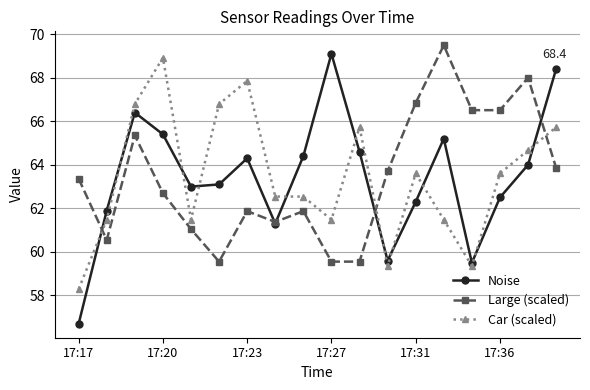

How many times do Car (scaled) and Large (scaled) cross each other?

3